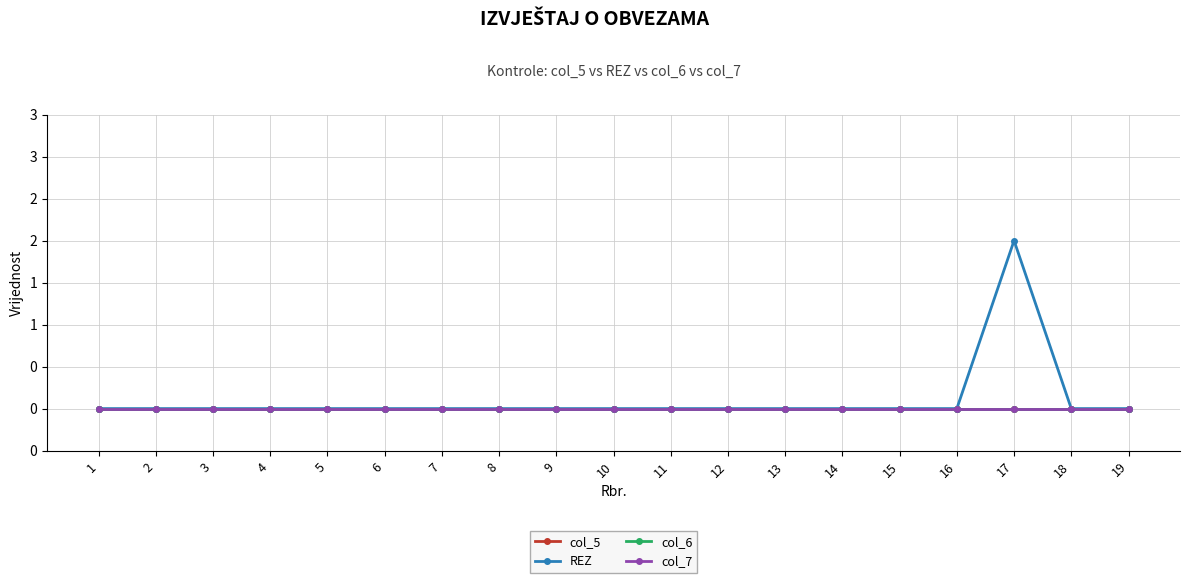

What is the difference between the maximum and minimum values in the REZ series?

2